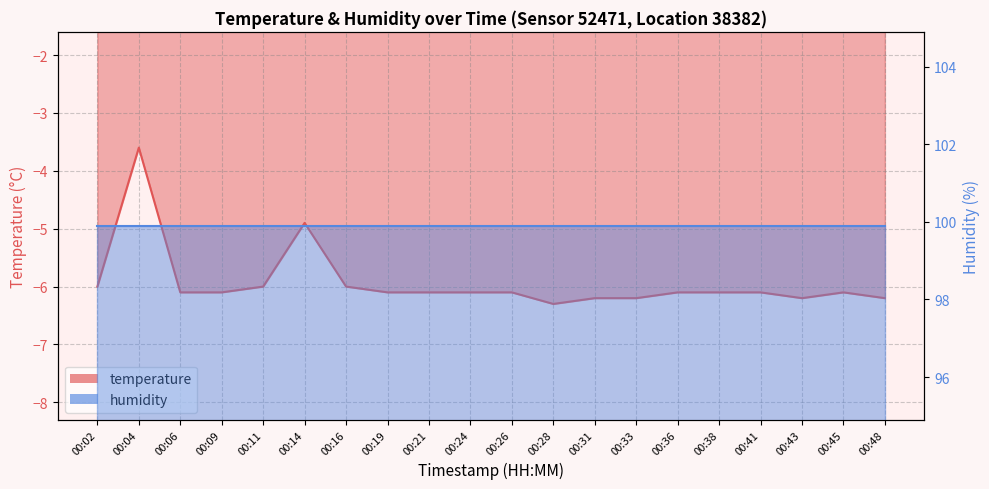

Does the chart display data point markers on the line(s)?

No